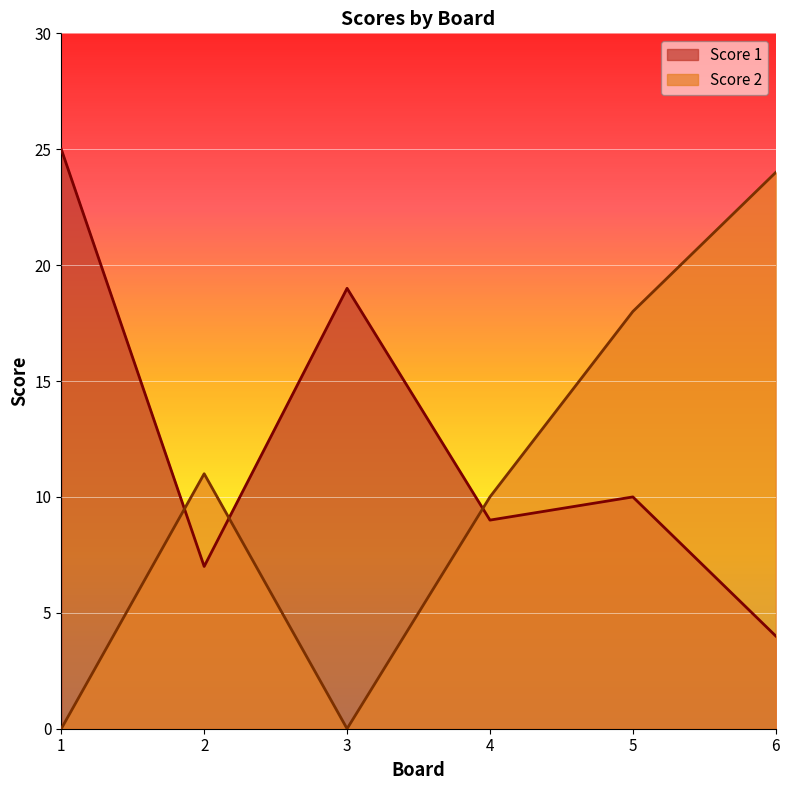

Which series has the largest total across all categories?

Score 1